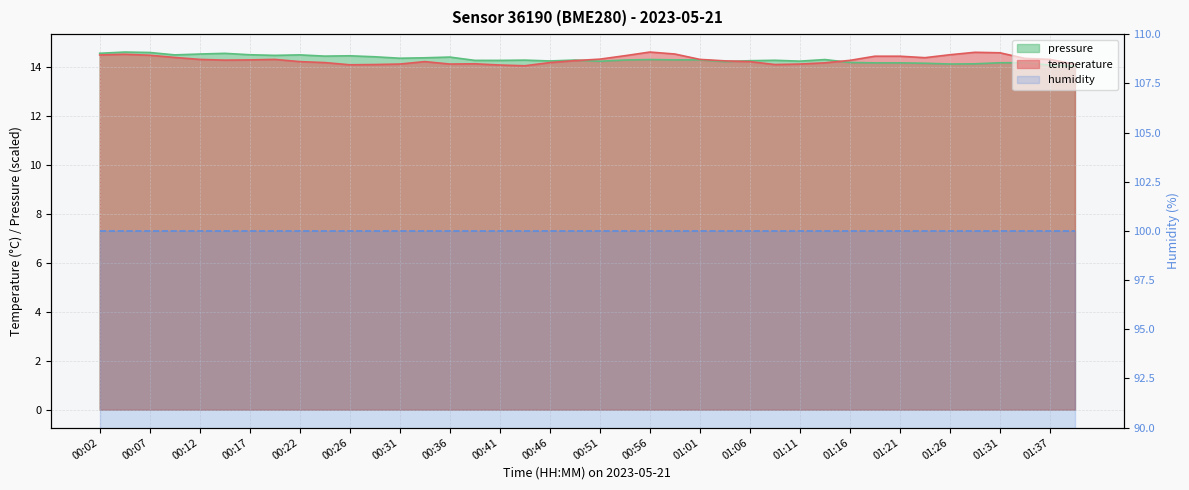

At which category does the chart reach its minimum across all series?

00:44